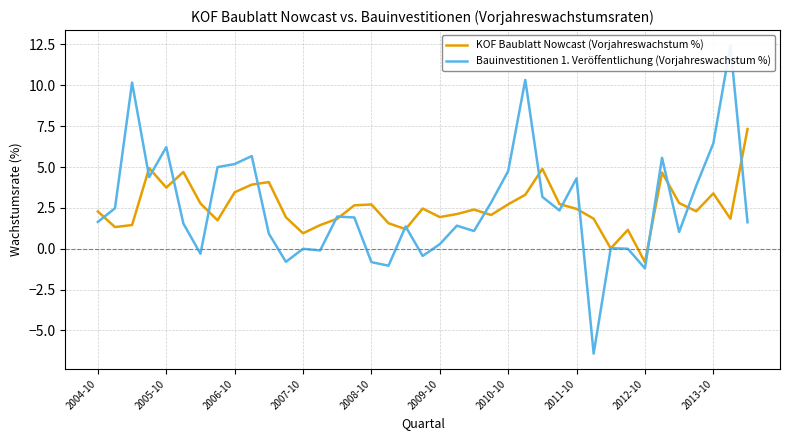

What is the lowest value of the Bauinvestitionen 1. Veröffentlichung (Vorjahreswachstum %) series?

-6.4